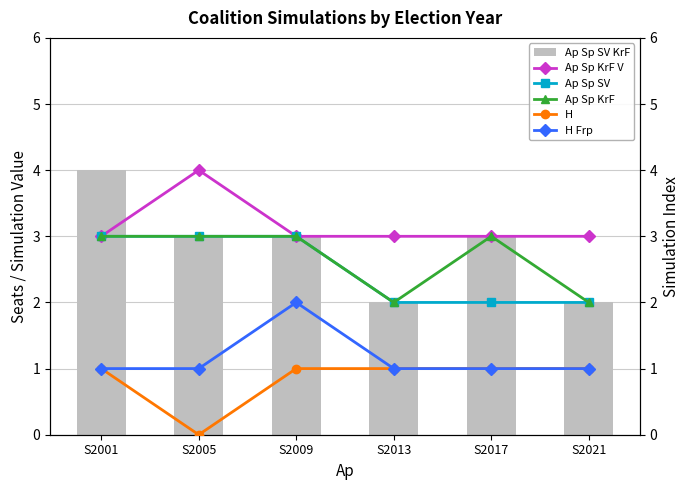

How many groups of bars are there?

6